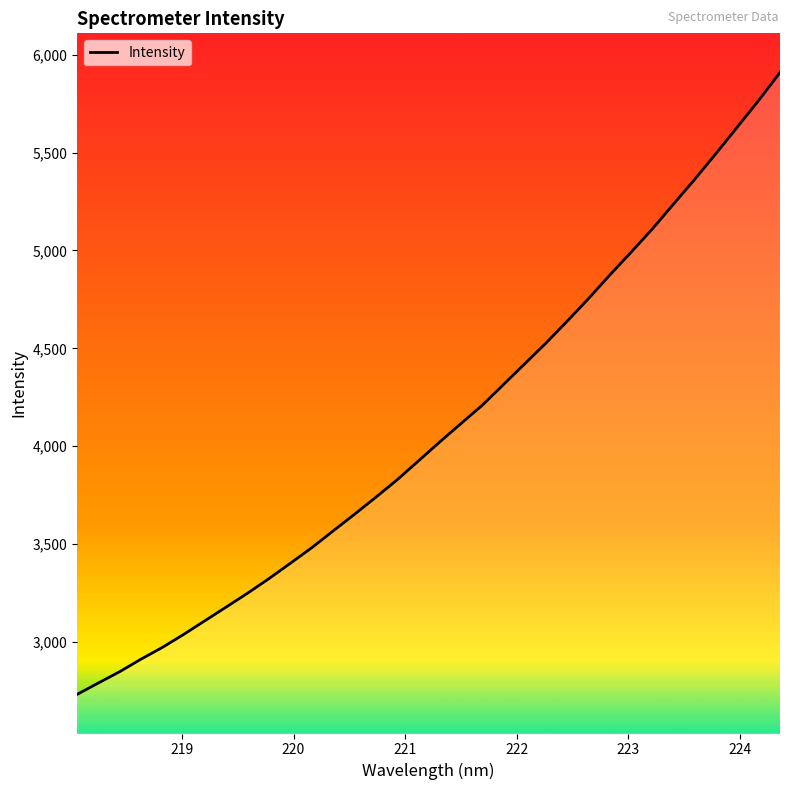

What is the minimum value shown in the chart?

2732.0